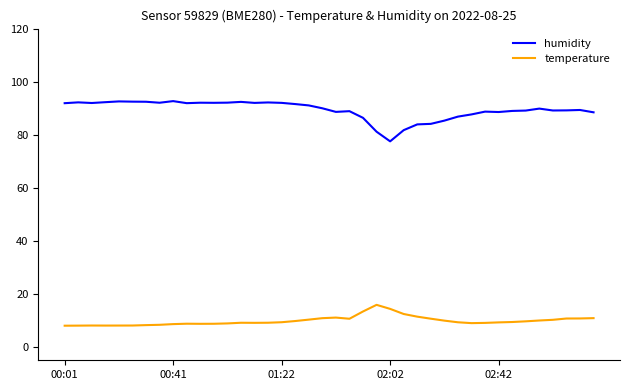

Which series has the largest total across all categories?

humidity